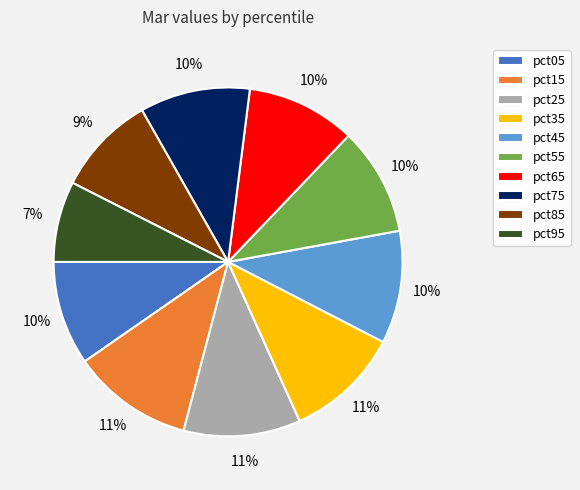

Do pct05 and pct25 together represent more than half of the pie?

No